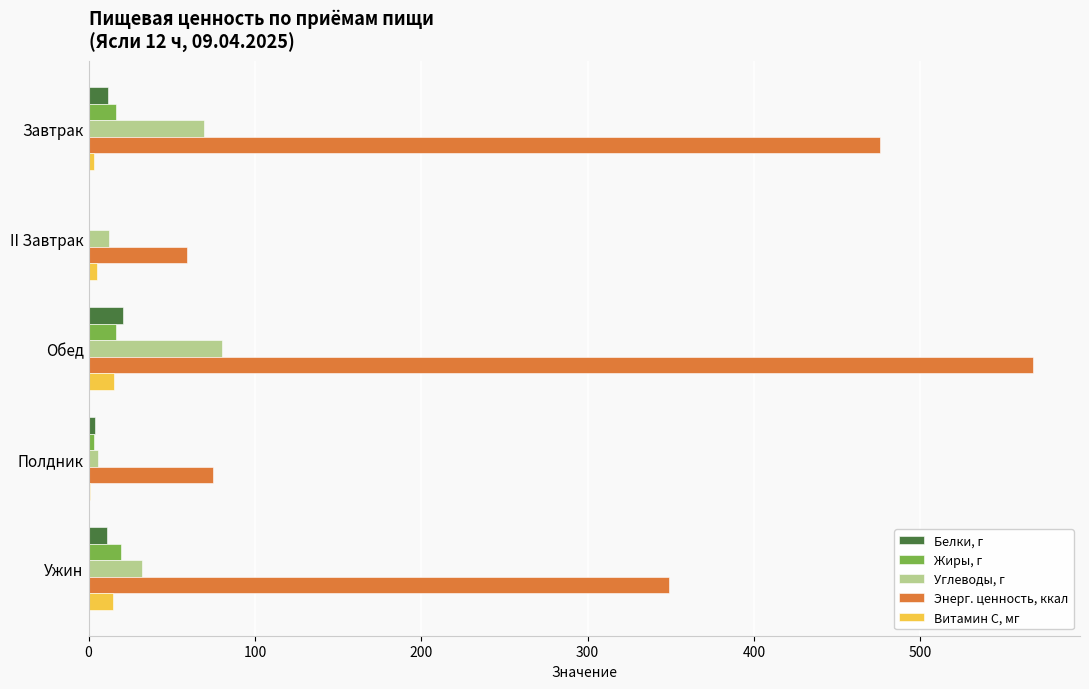

The value of Энерг. ценность, ккал at II Завтрак is 95.9. True or false?

False